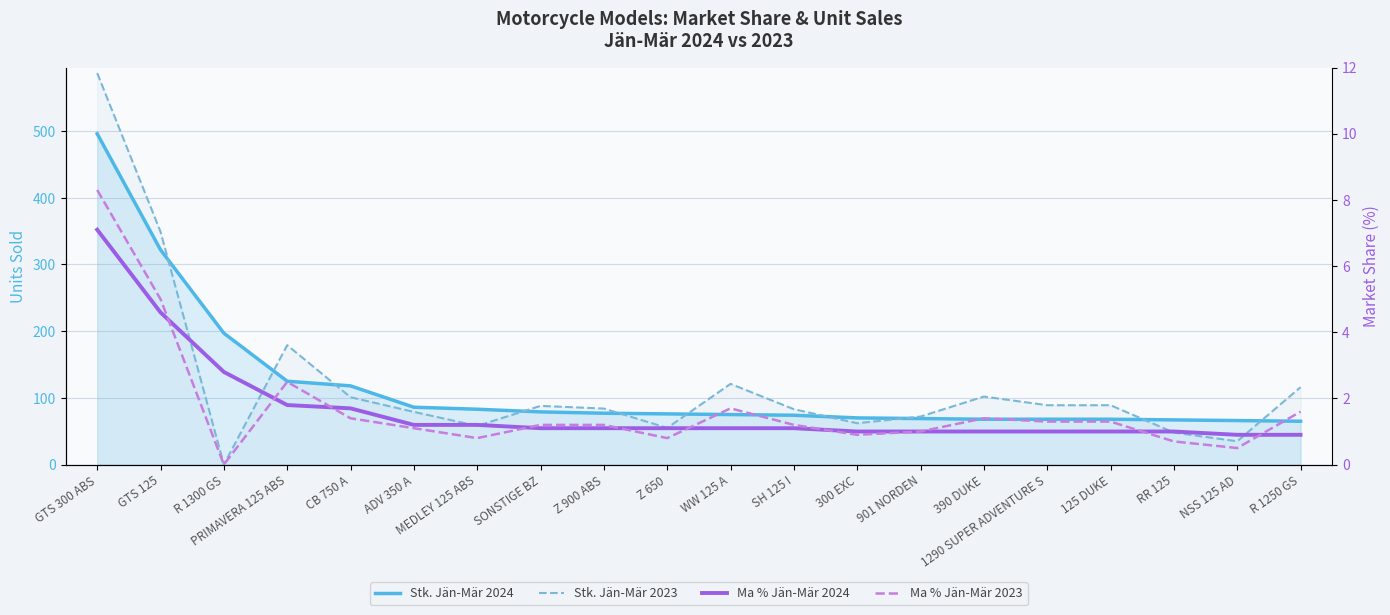

Reading right to left, transcribe all the data shown in this chart.

Stk. Jän-Mär 2024: 65.0	66.0	67.0	68.0	68.0	68.0	69.0	70.0	74.0	75.0	76.0	77.0	79.0	83.0	86.0	118.0	125.0	197.0	322.0	496.0
Stk. Jän-Mär 2023: 116.0	35.0	48.0	89.0	89.0	102.0	72.0	62.0	83.0	121.0	55.0	84.0	88.0	58.0	79.0	101.0	179.0	0.0	349.0	587.0
Ma % Jän-Mär 2024: 0.9	0.9	1.0	1.0	1.0	1.0	1.0	1.0	1.1	1.1	1.1	1.1	1.1	1.2	1.2	1.7	1.8	2.8	4.6	7.1
Ma % Jän-Mär 2023: 1.6	0.5	0.7	1.3	1.3	1.4	1.0	0.9	1.2	1.7	0.8	1.2	1.2	0.8	1.1	1.4	2.5	0.0	5.0	8.3